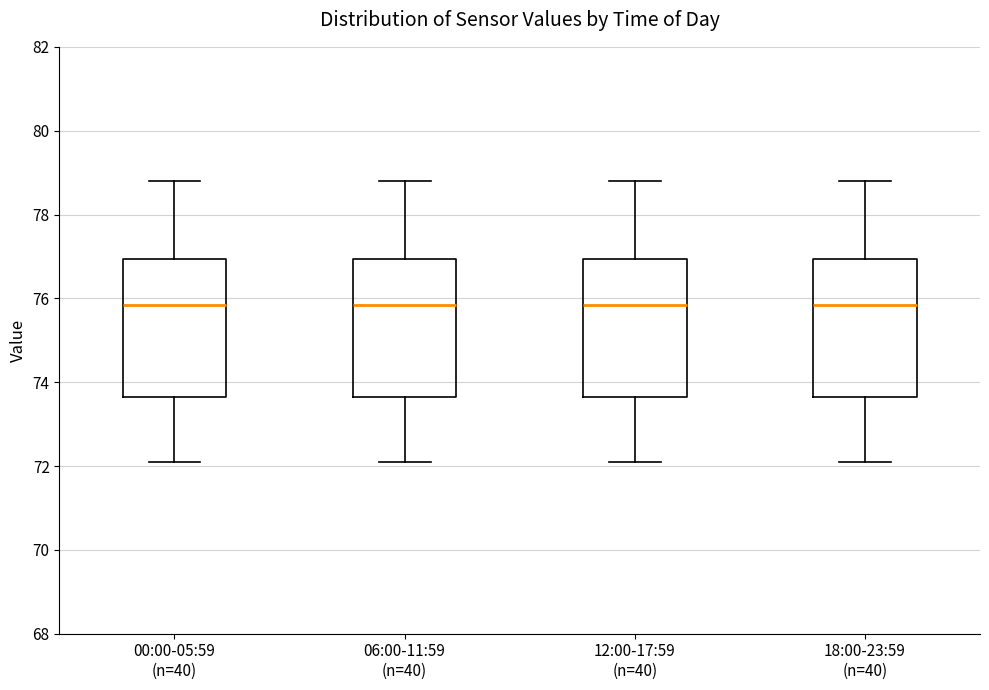

Where is the upper edge of the box for 06:00-11:59 (n=40) on the y-axis? The values are not printed on the chart, so give them approximately, as read against the axis.

77.0